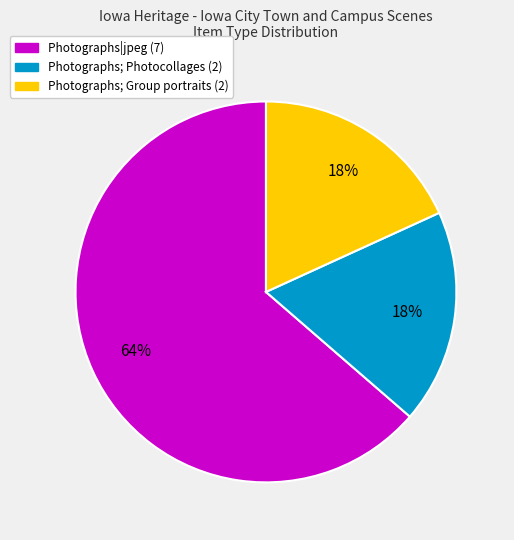

Does any single category account for the majority?

Yes